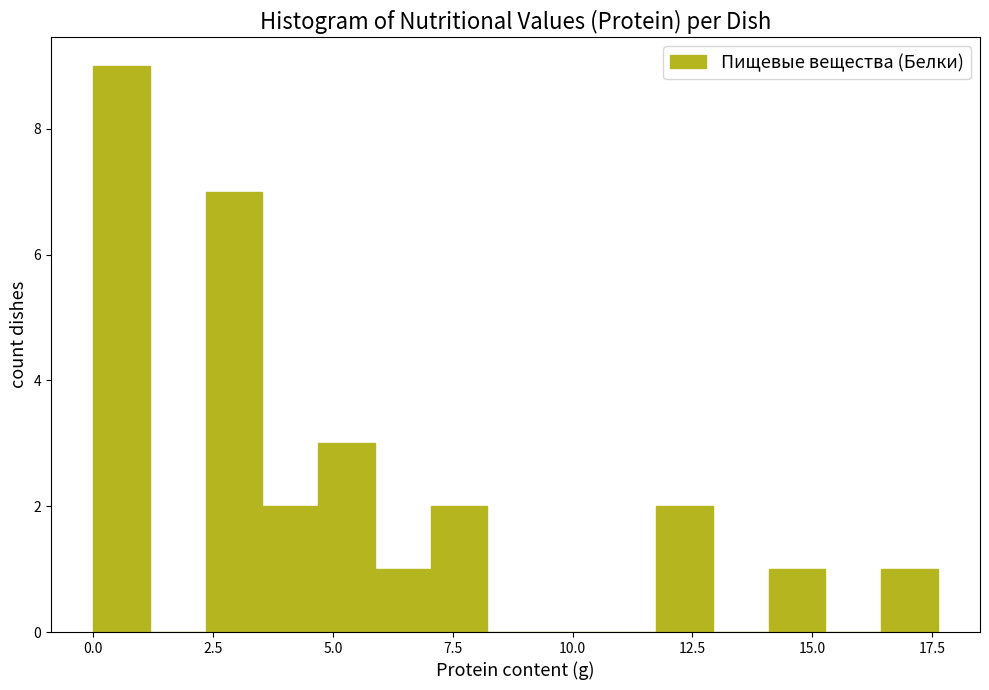

Around what value on the x-axis is the tallest bar? Give the approximate position of its centre, as read against the axis.

0.5